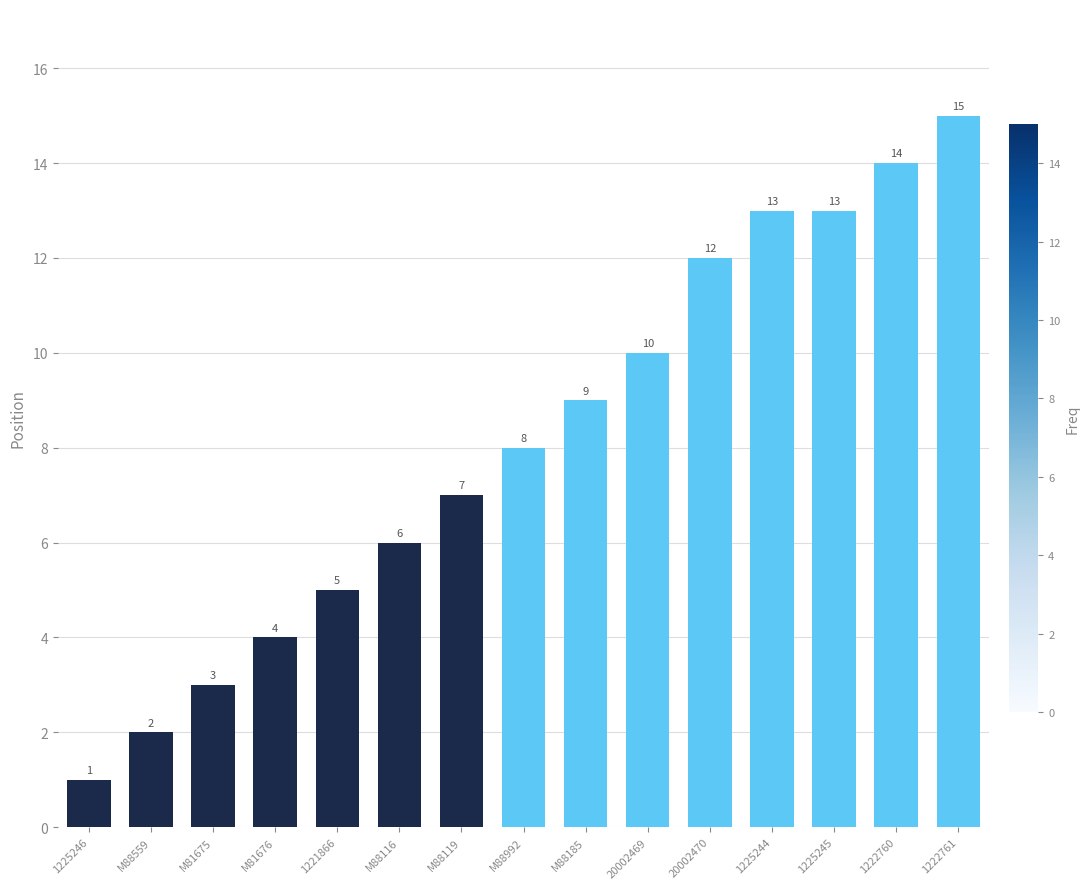

How many data points are less than 8?

7